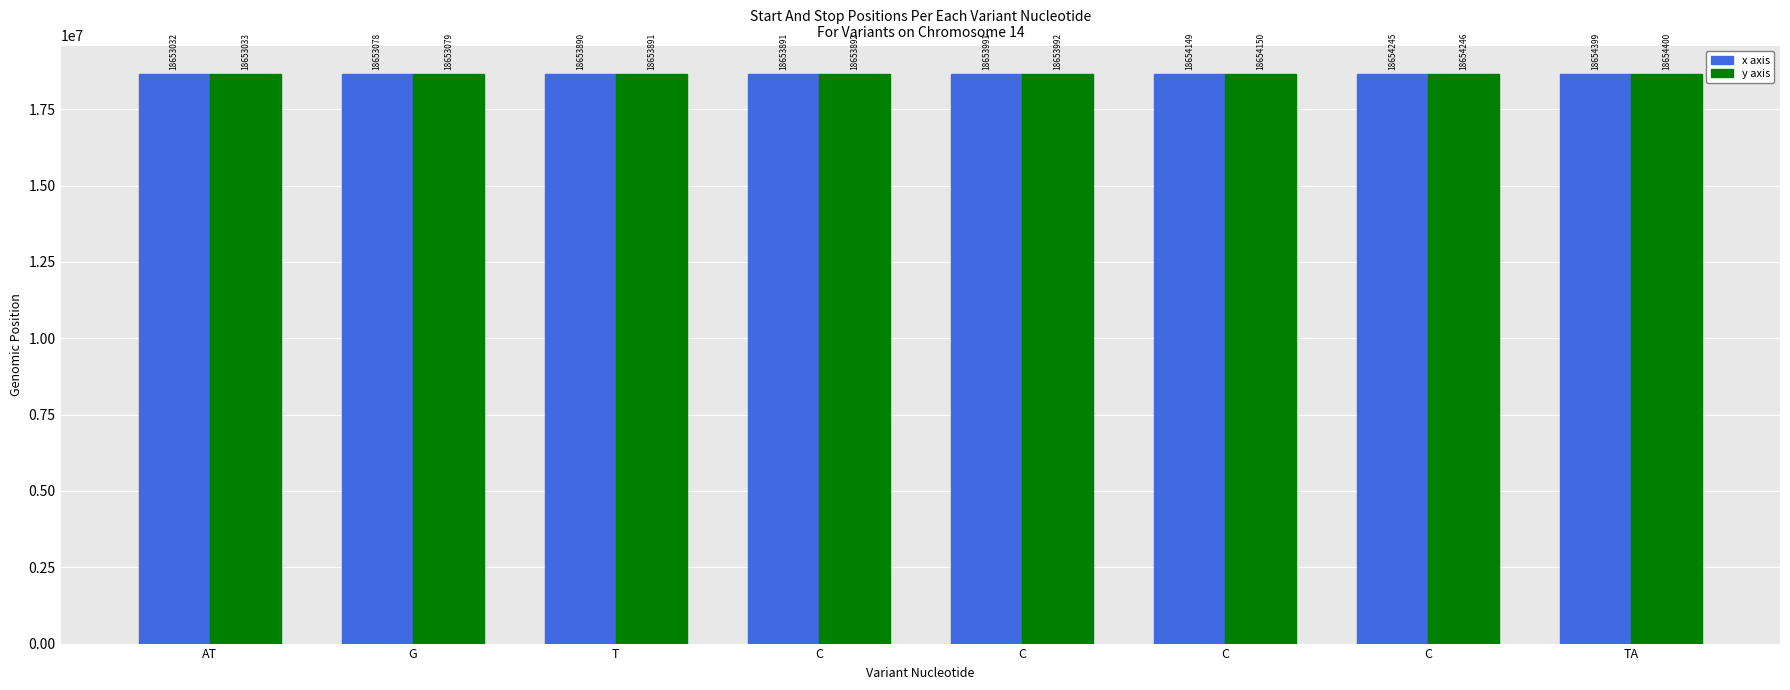

Where does the x axis series first go above 18653991?

C